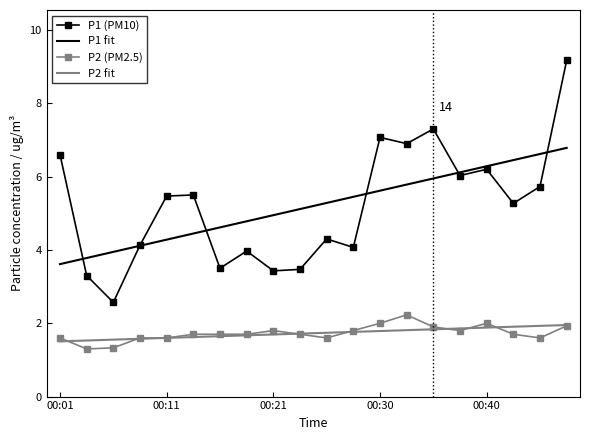

True or false: P1 fit and P2 fit cross at least once.

False